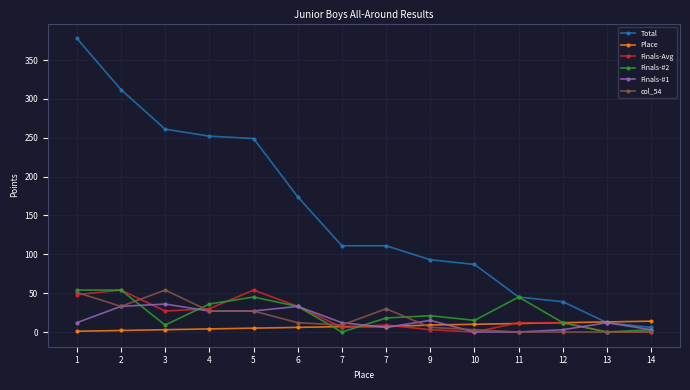

How many intersections are there between Finals-Avg and Finals-#2?

3